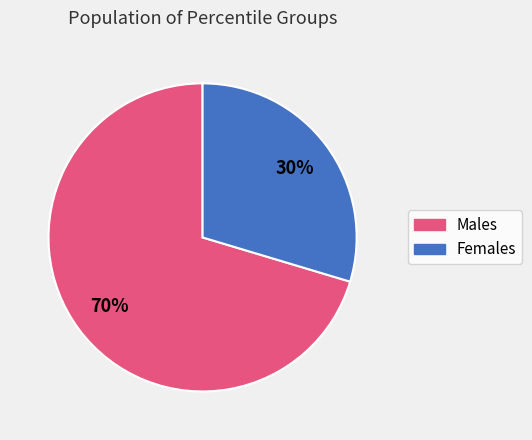

To the nearest percent, what is the average slice percentage?

50%